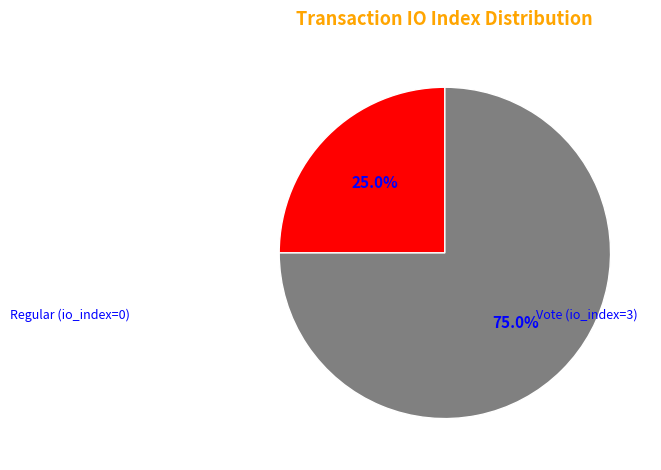

Is there a majority slice in this chart?

Yes